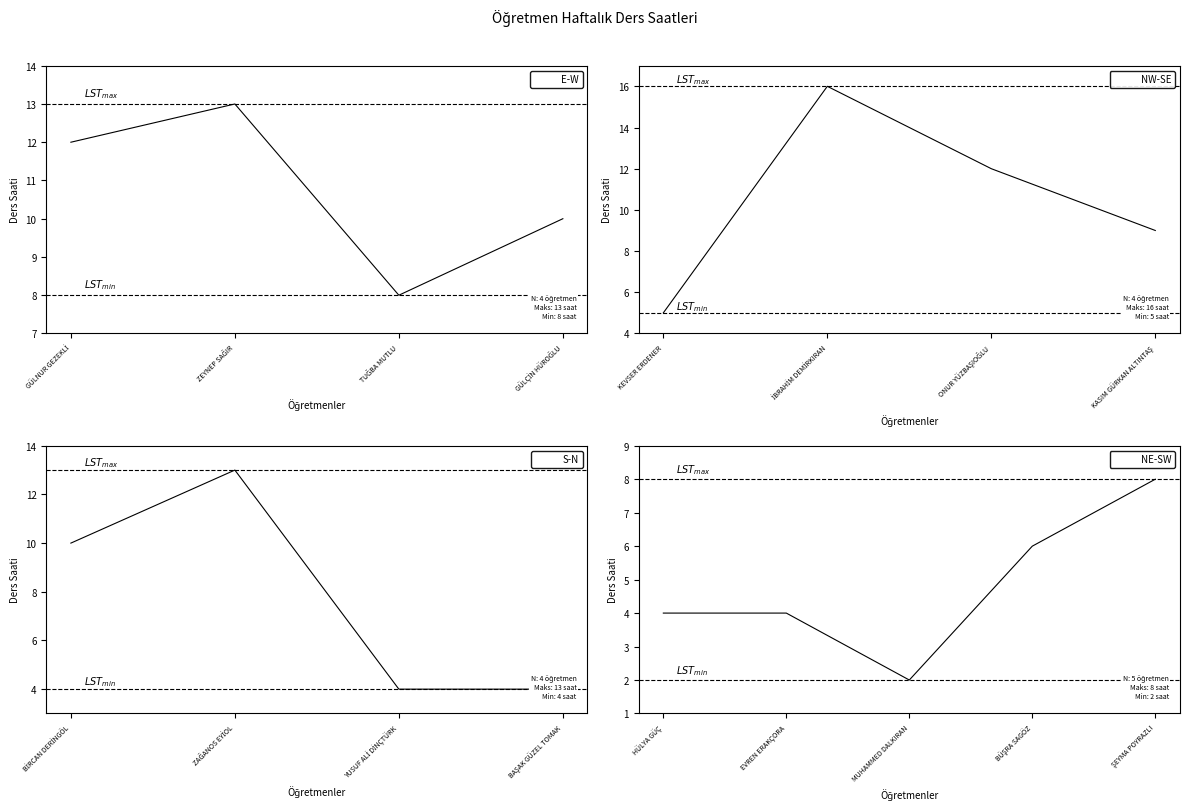

Which category has the lowest value across all series?

MUHAMMED DALKIRAN